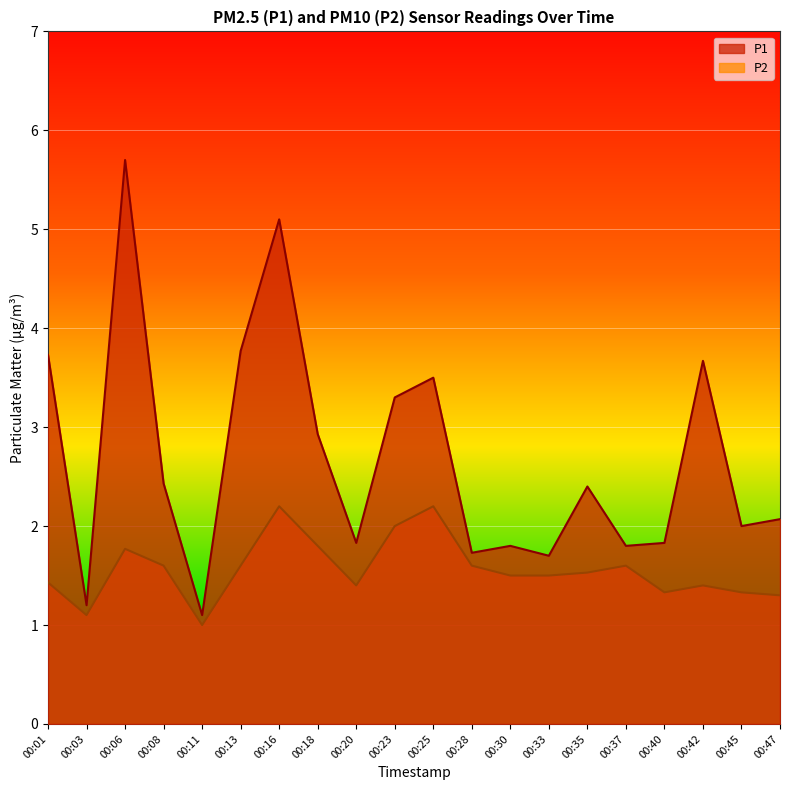

Between 00:16 and 00:35, which series saw the biggest shift?

P1